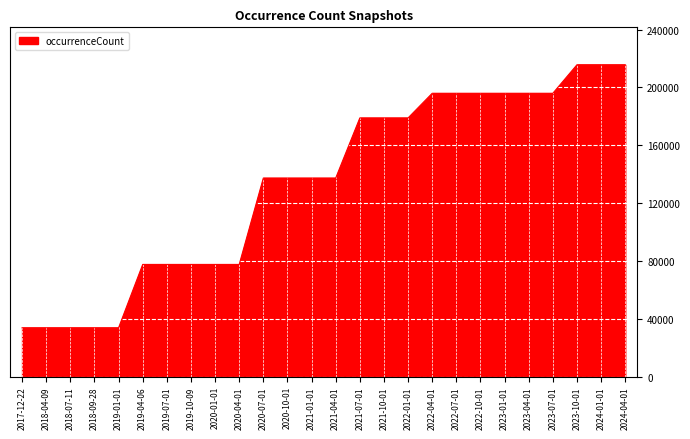

Is it true that the value at 2021-01-01 is 137338?

True